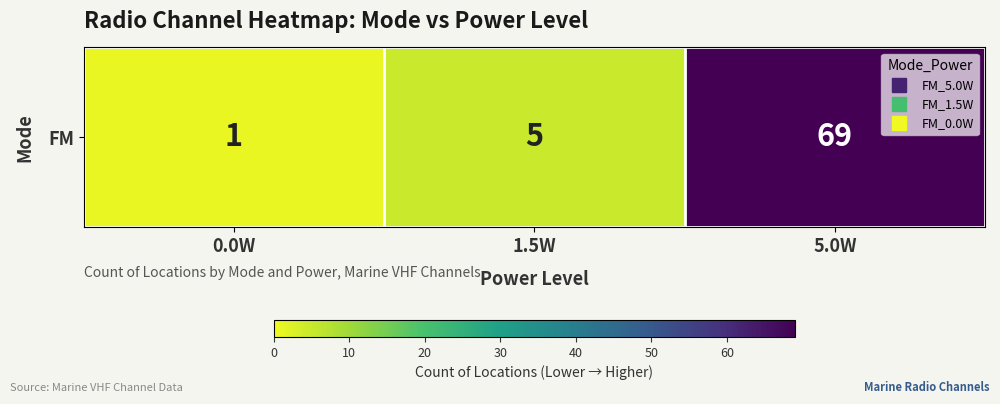

Reading left to right, transcribe all the data shown in this chart.

1	5	69